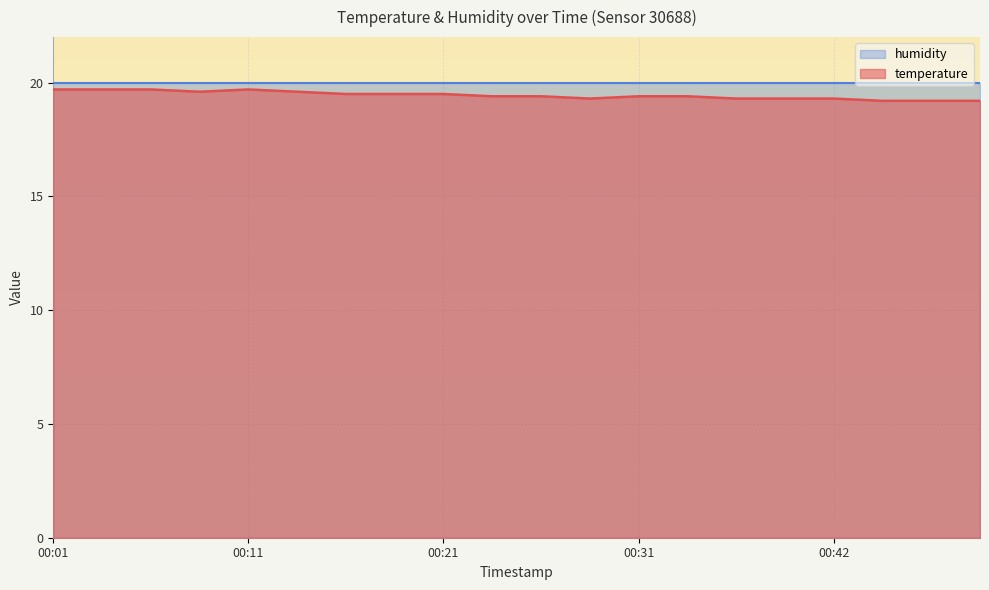

Count the values in the range 19 to 20.

20